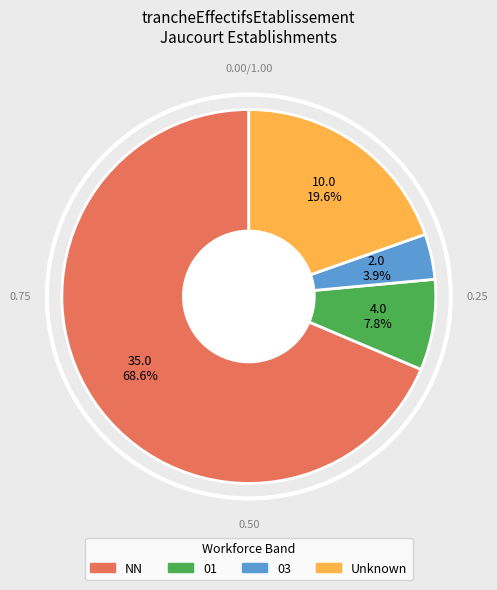

Does any single category account for the majority?

Yes